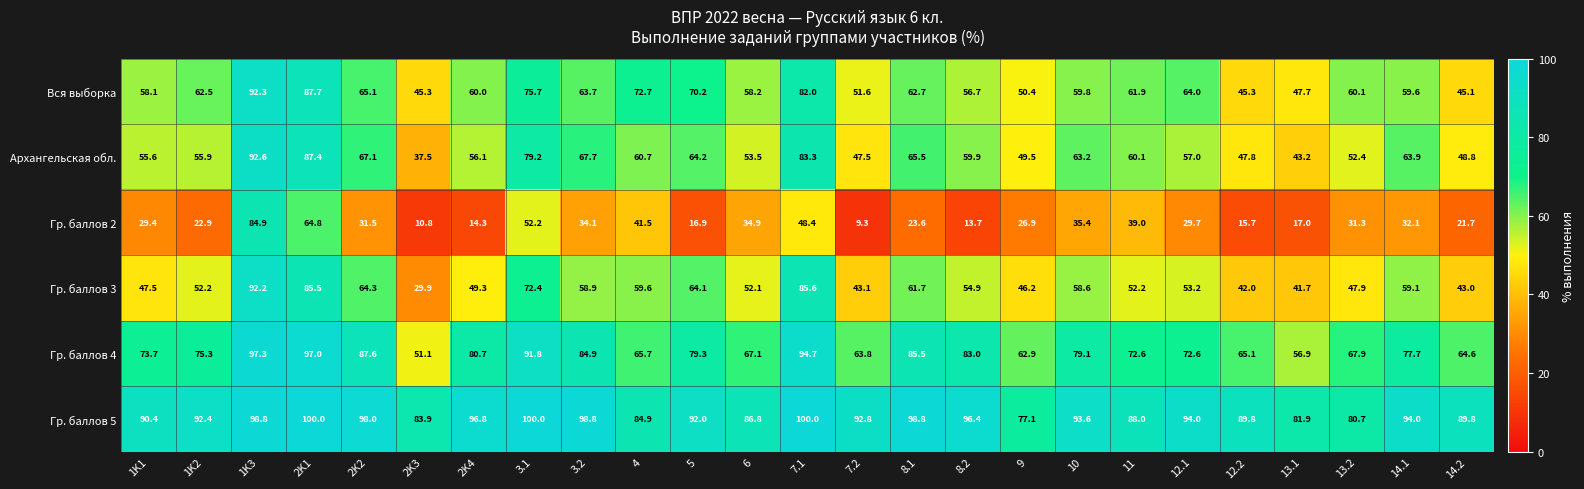

What is the total value across all series at 7.1?

494.0